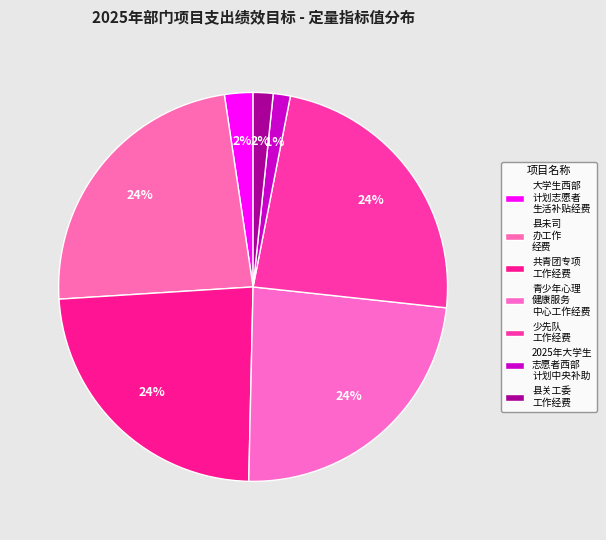

How many segments does this pie chart have?

7